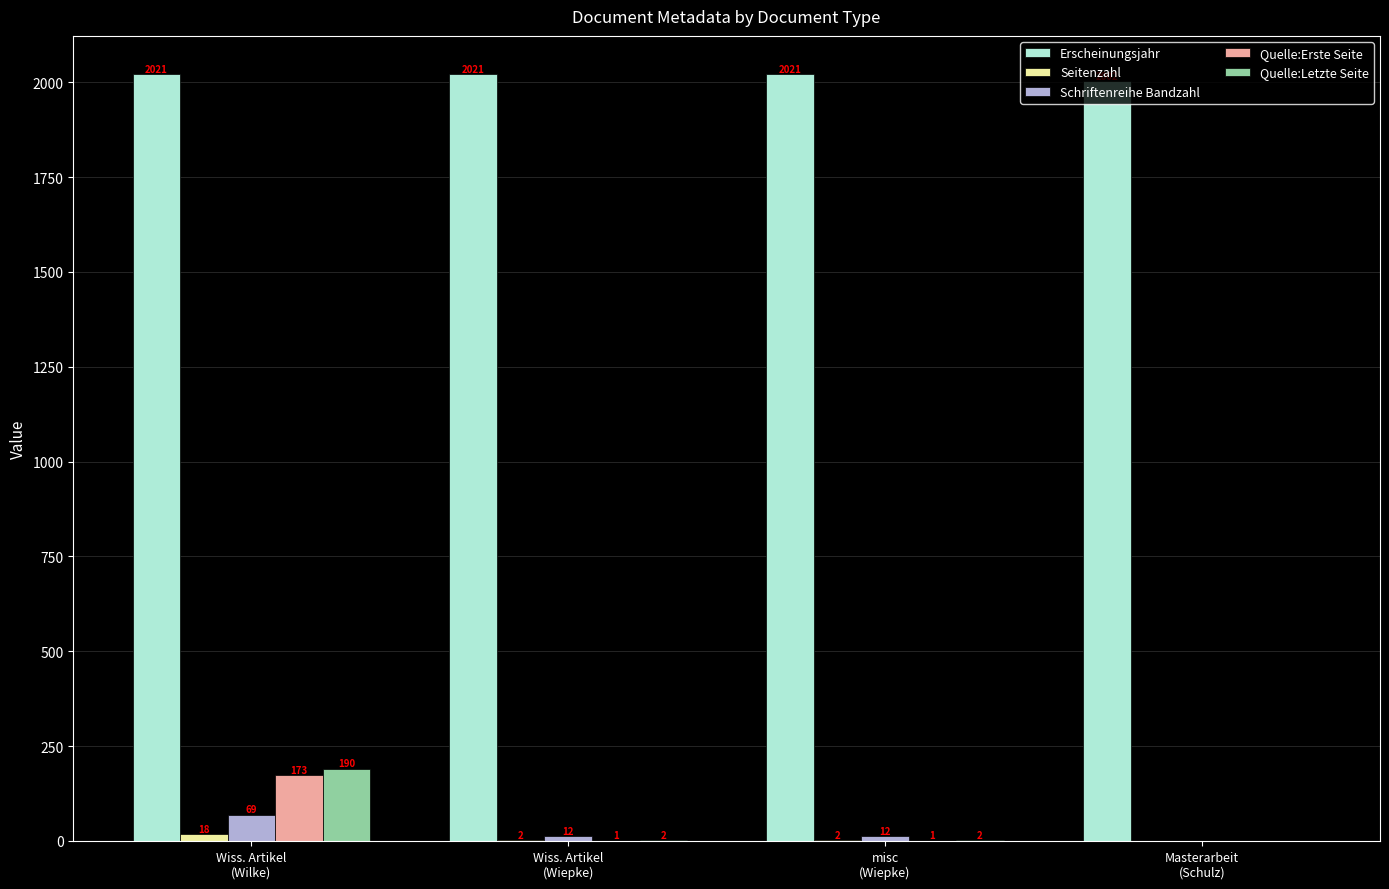

Which series has the largest total across all categories?

Erscheinungsjahr